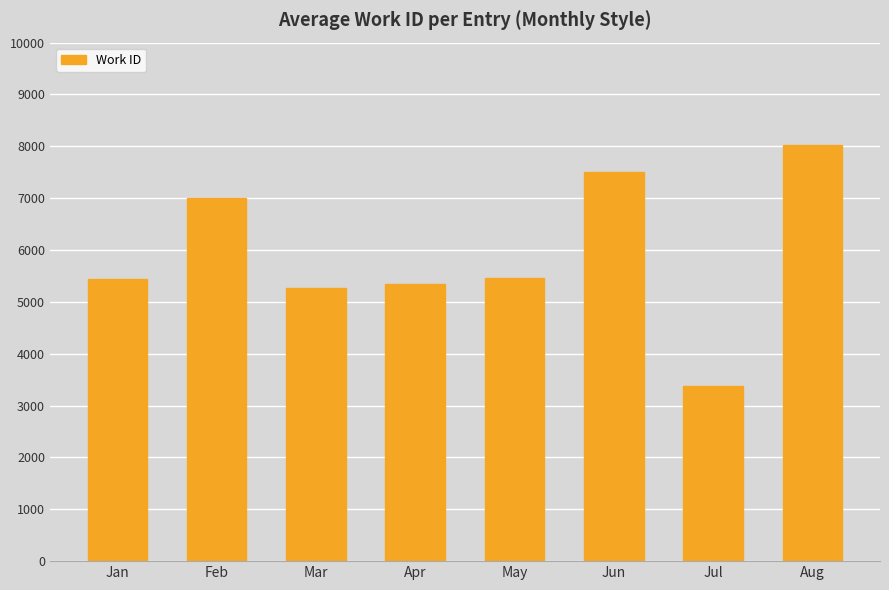

What is the change in value from Apr to Jun?

+2153